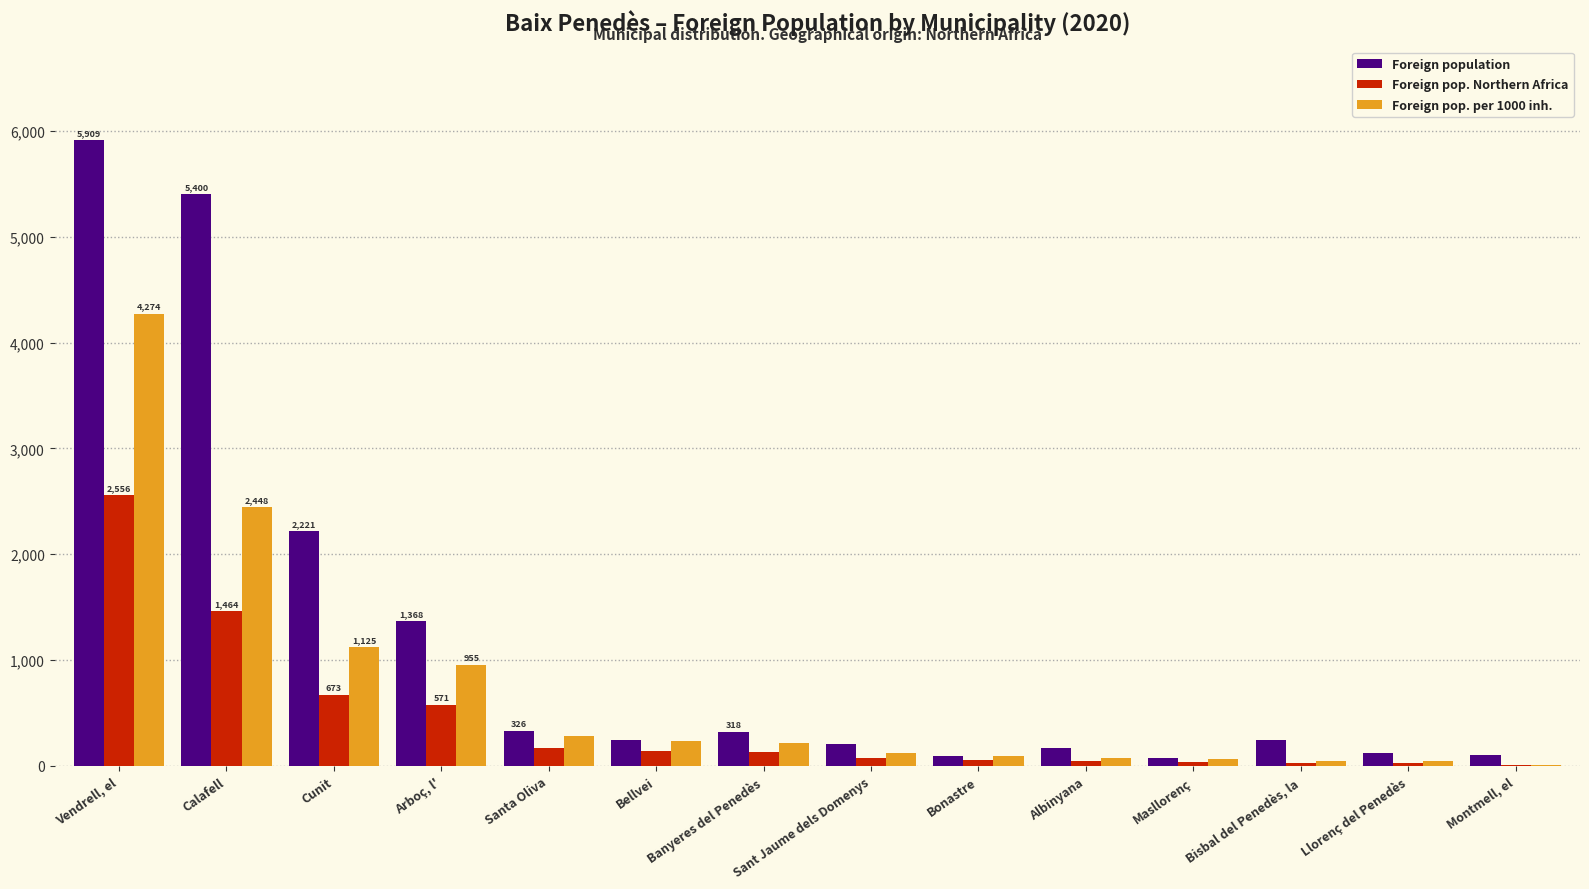

At which category is the sum across all series the highest?

Vendrell, el